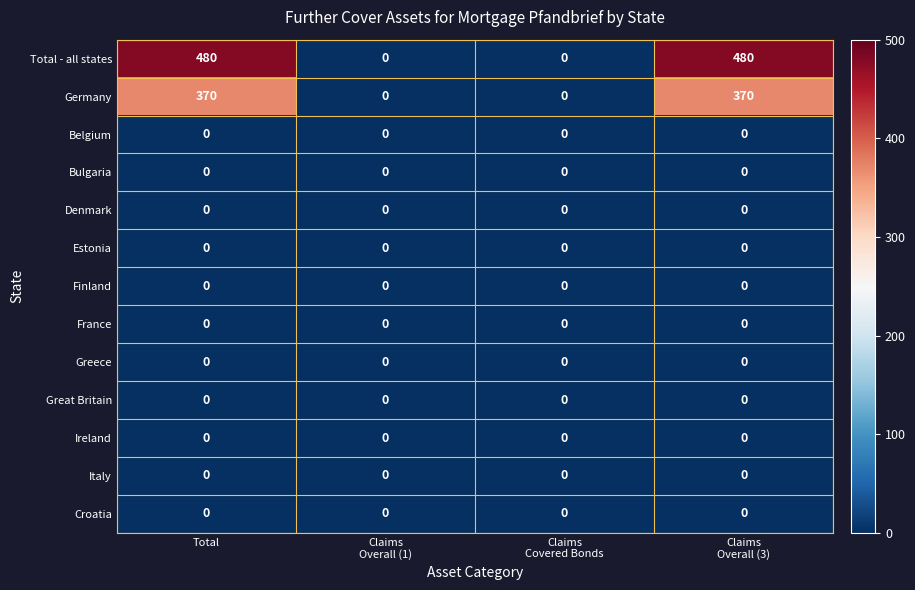

Which series has the largest total across all categories?

Total - all states